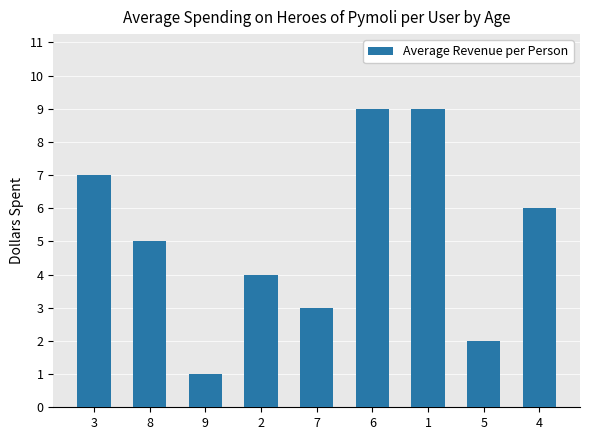

Reading right to left, list all the values displayed in this chart.

4=6	5=2	1=9	6=9	7=3	2=4	9=1	8=5	3=7